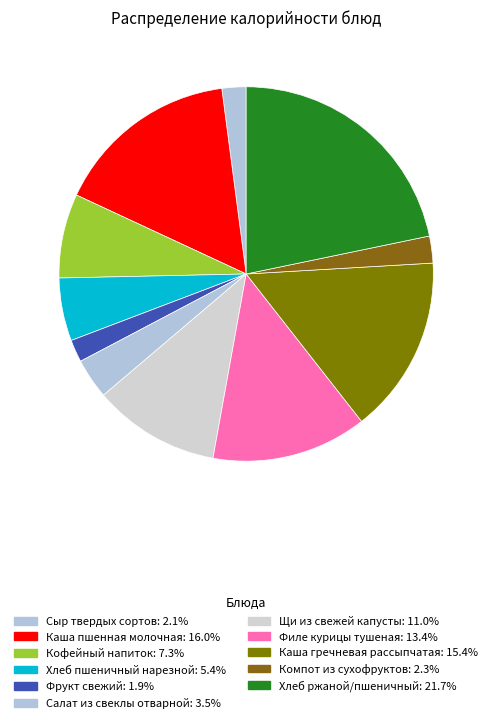

Between Сыр твердых сортов and Кофейный напиток, which is larger?

Кофейный напиток